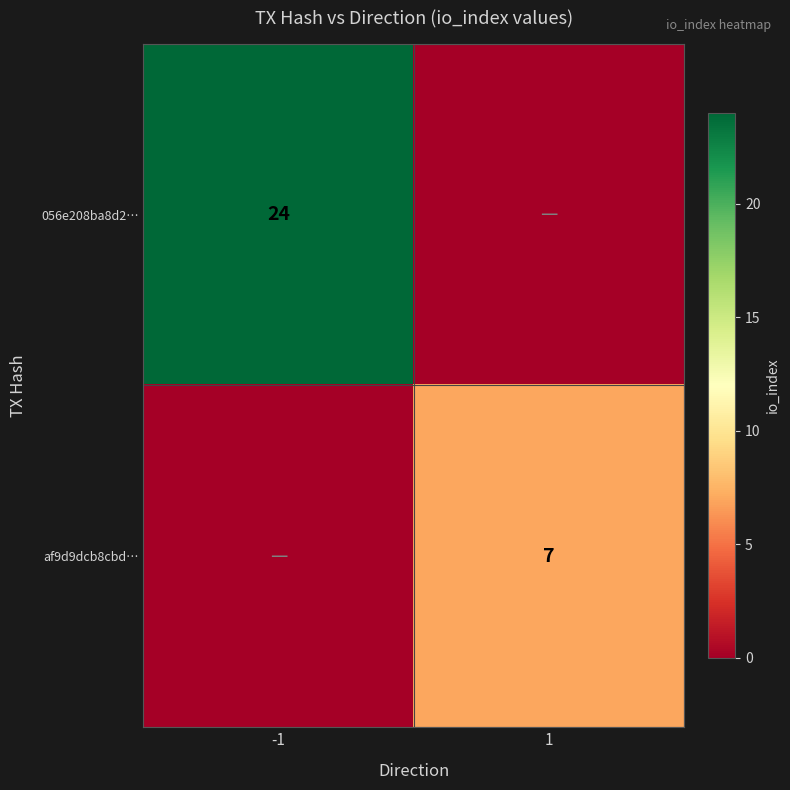

The 056e208ba8d2… series shows 7 at -1. True or false?

False